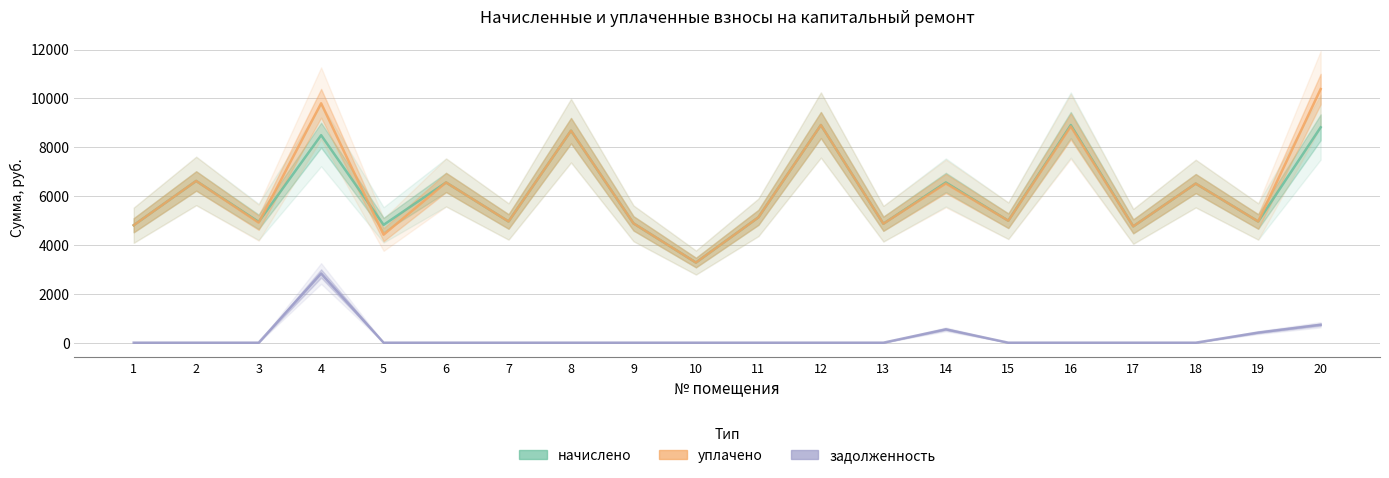

The value of начислено at 7 is 4961.3. True or false?

True